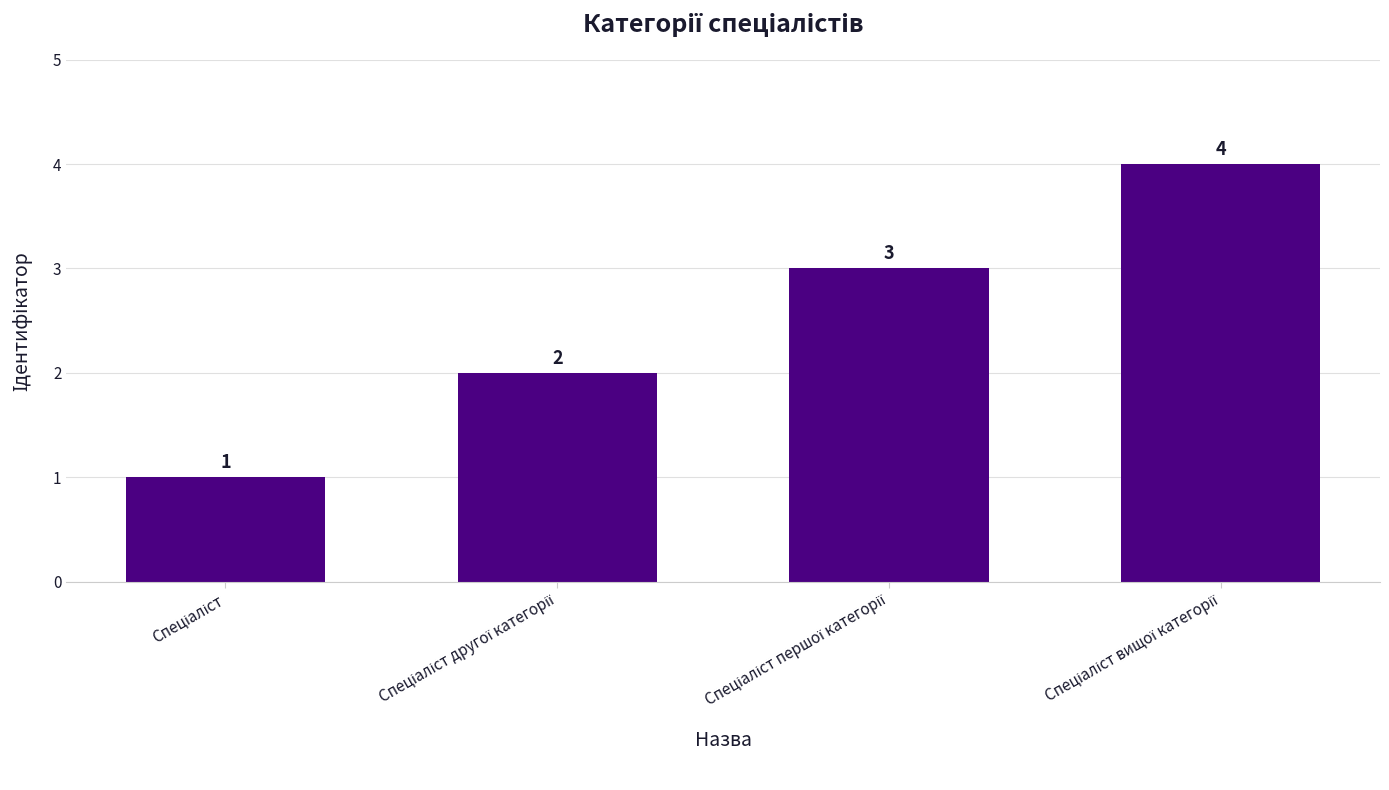

What is the difference between the maximum and minimum values?

3